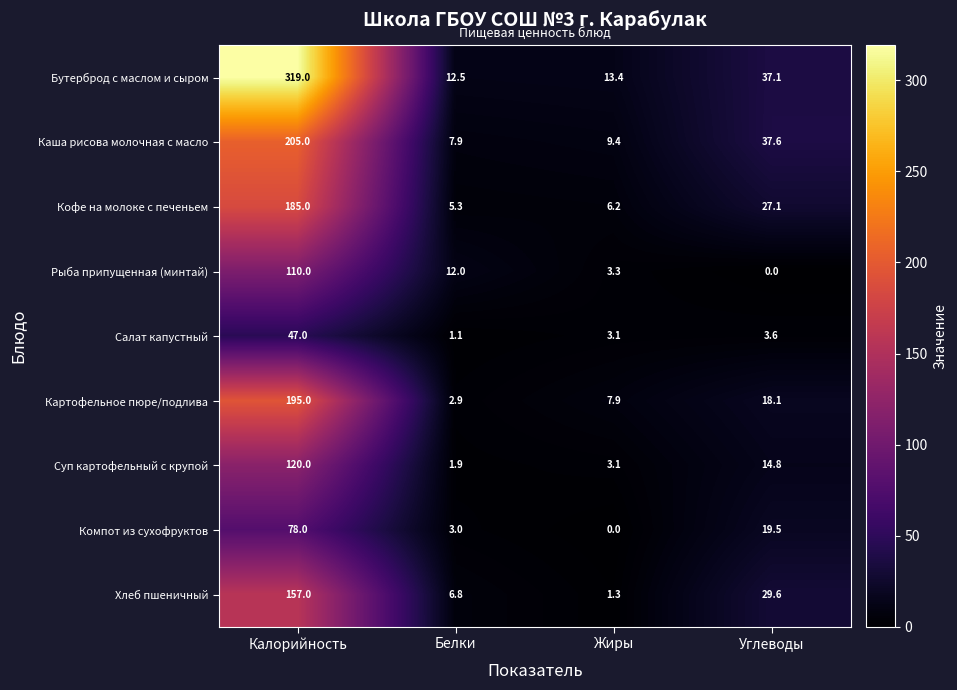

What is the maximum value for Каша рисова молочная с масло?

205.0